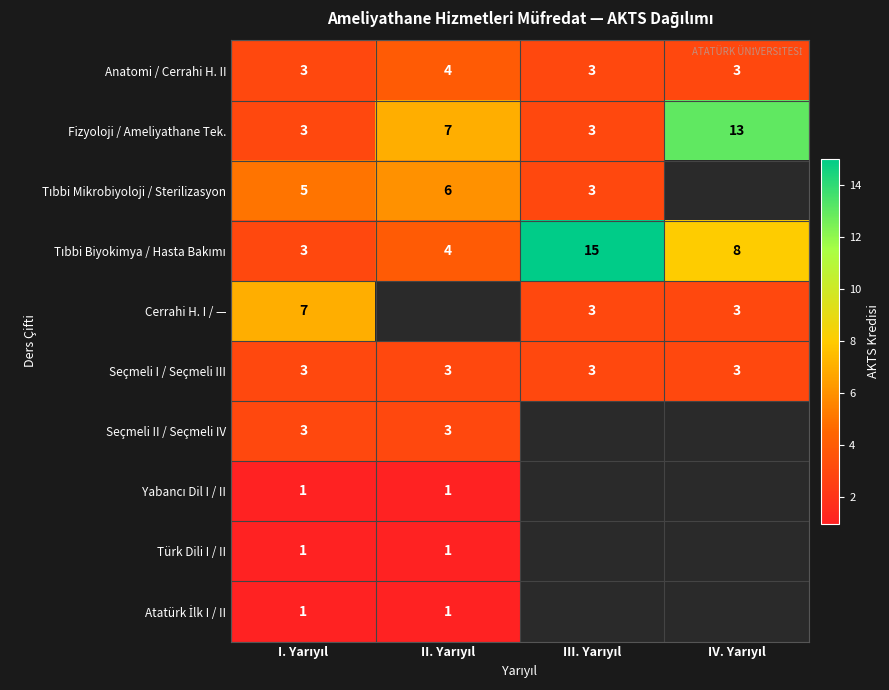

Count the Fizyoloji / Ameliyathane Tek. values in the range 3 to 13.

4